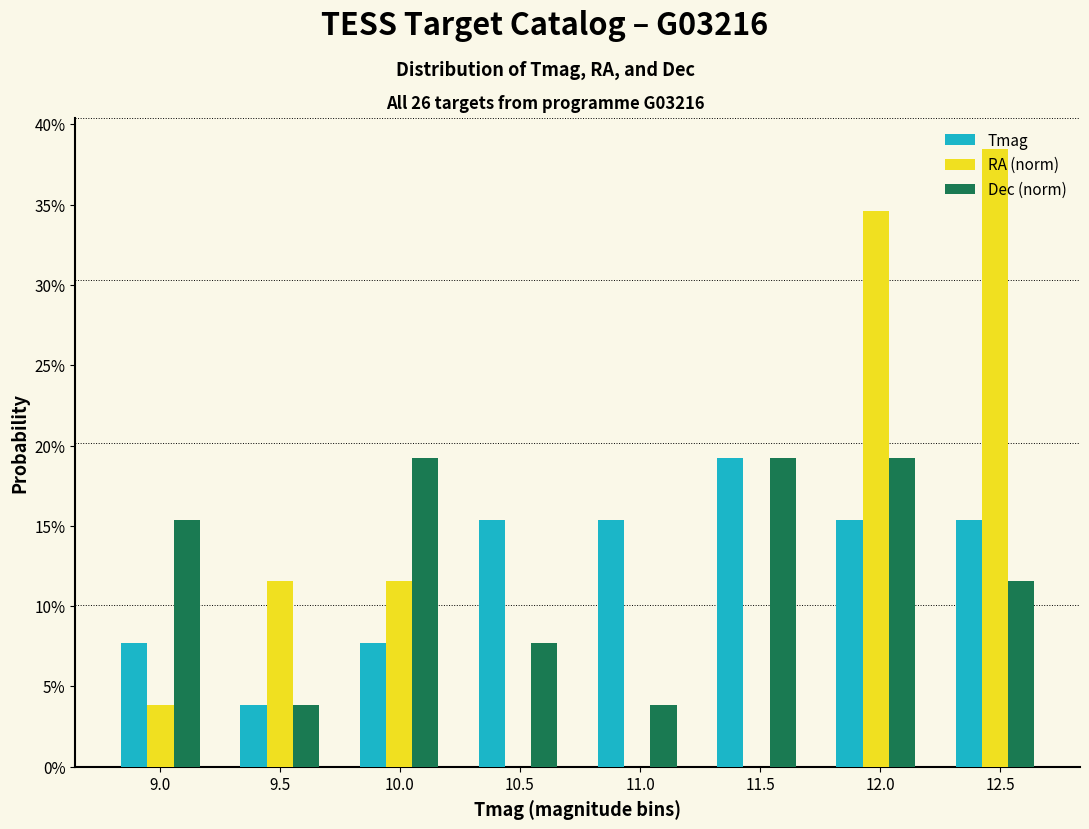

Does the chart contain stacked bars?

No